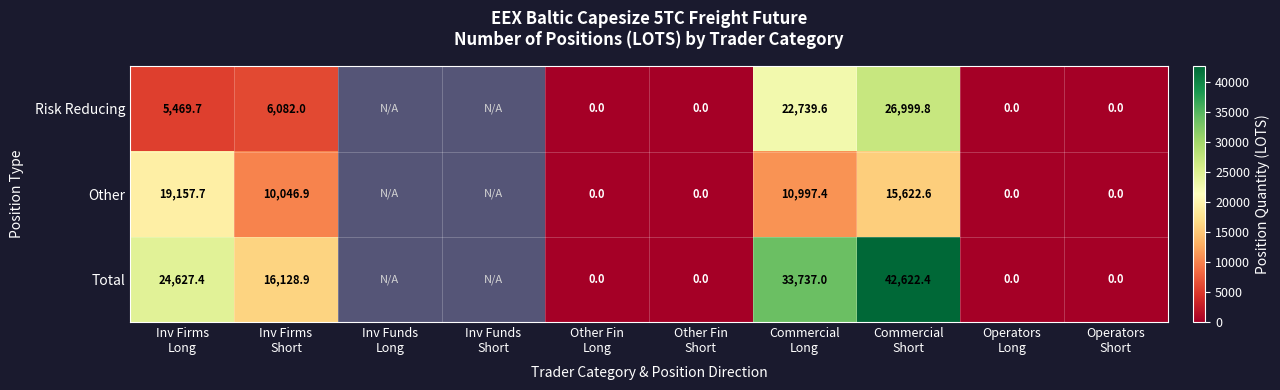

What is the sum of the Total values at Inv Firms Long and Operators Short?

24627.4